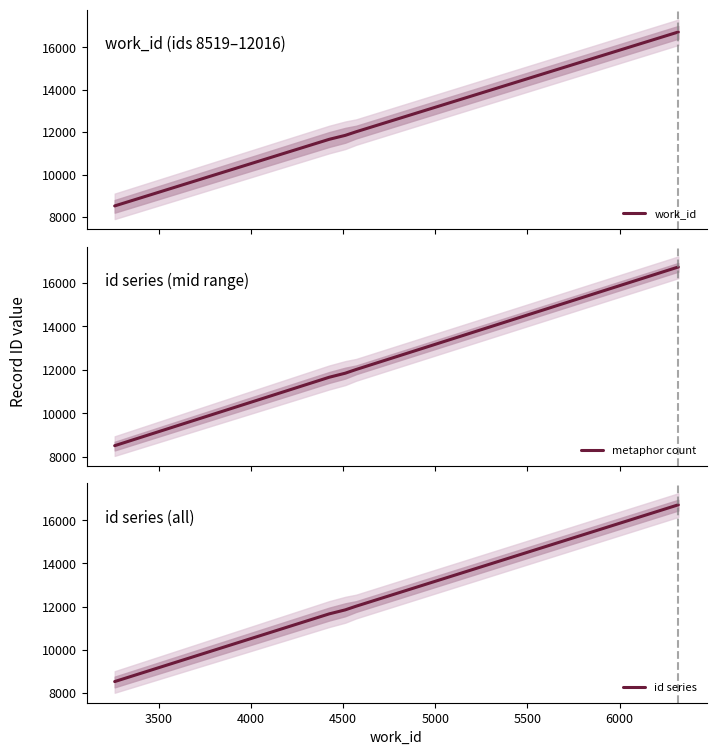

True or false: metaphor count and work_id cross at least once.

False